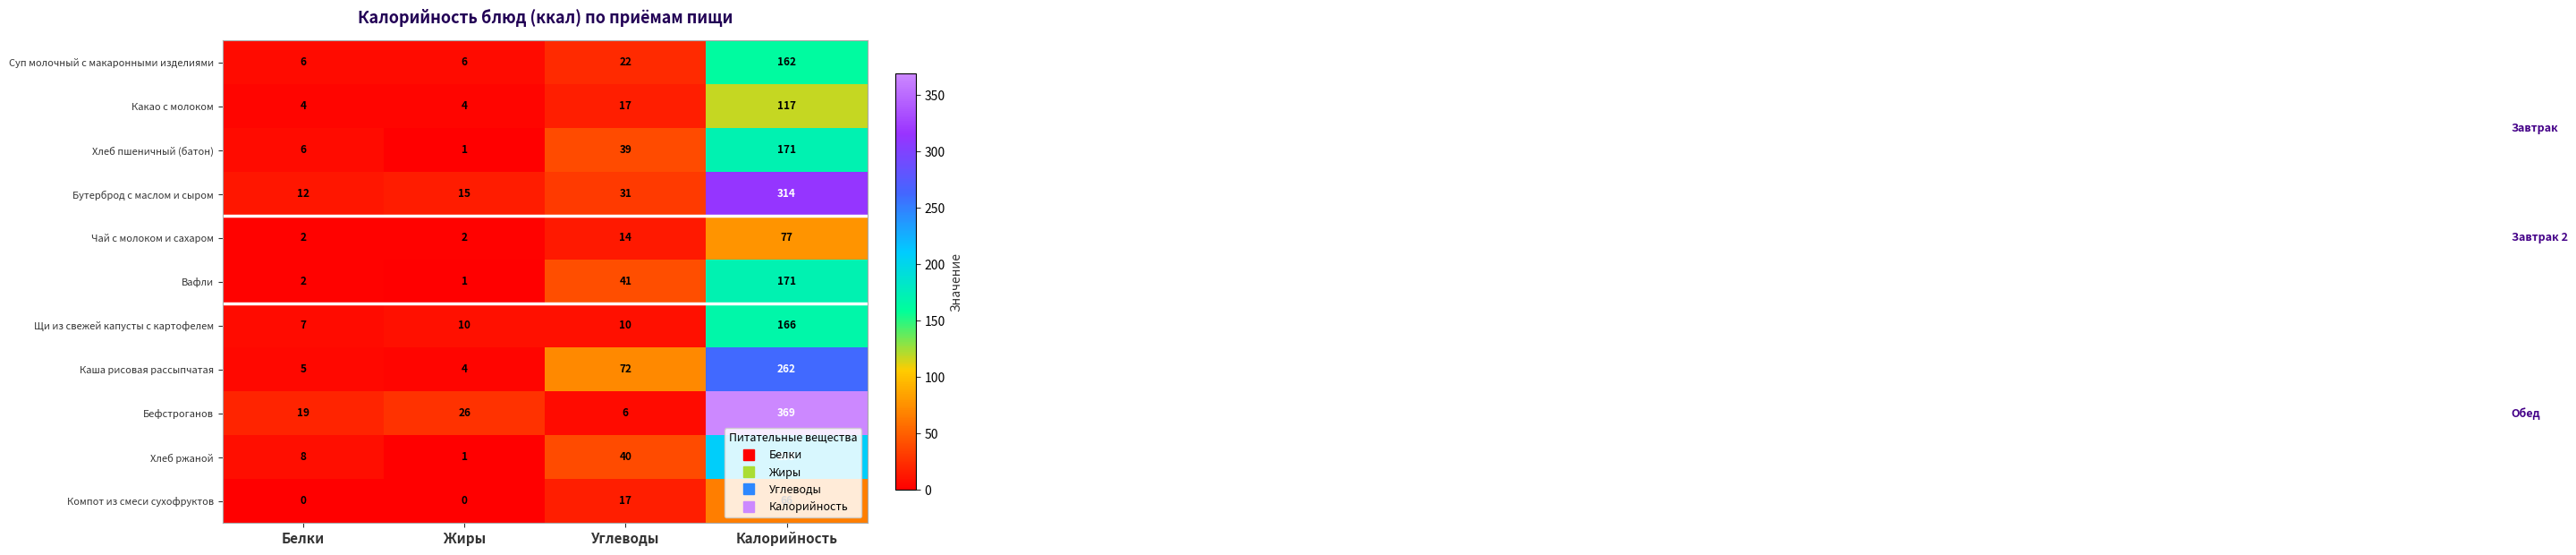

Count the number of data series in this chart.

11